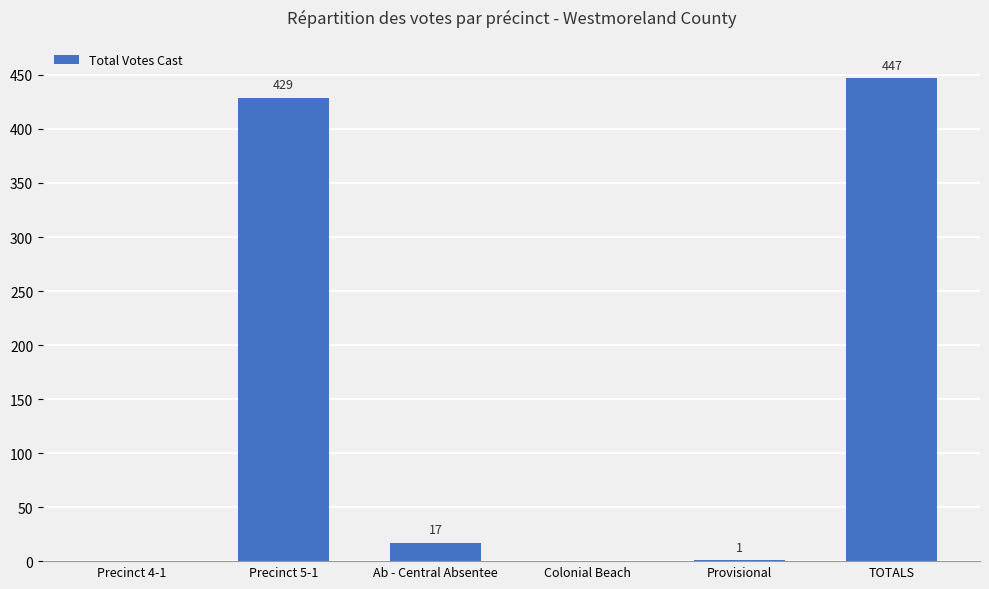

Count the number of categories in the chart.

6